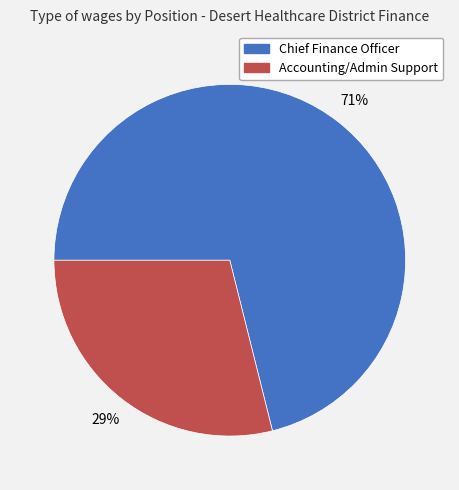

Which slice is the largest?

Chief Finance Officer